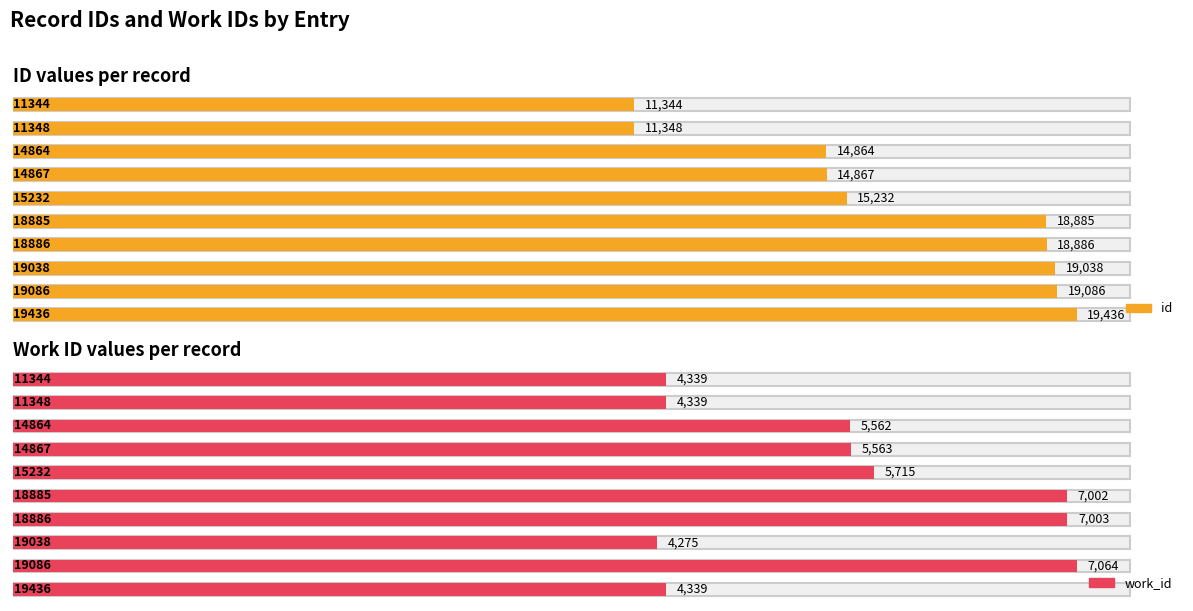

What is the maximum value shown in the chart?

19436